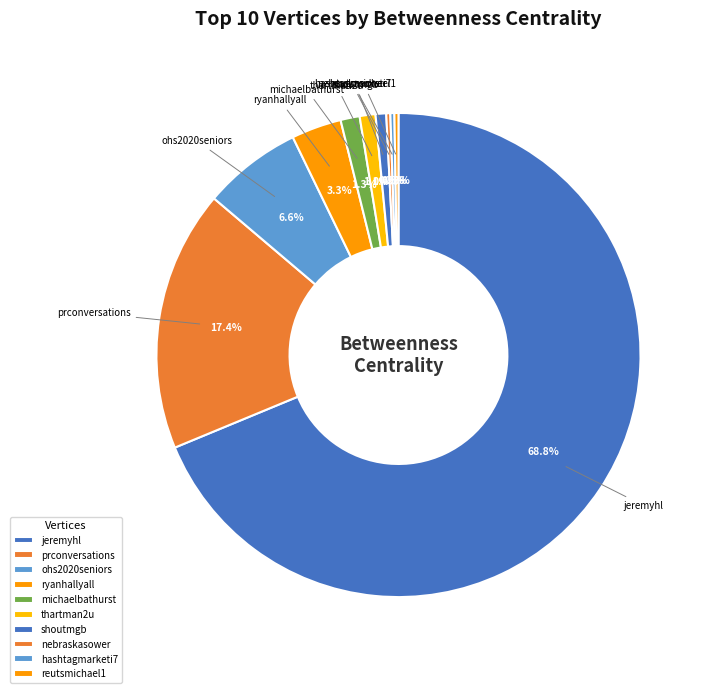

Is there any slice that represents more than half of the pie?

Yes